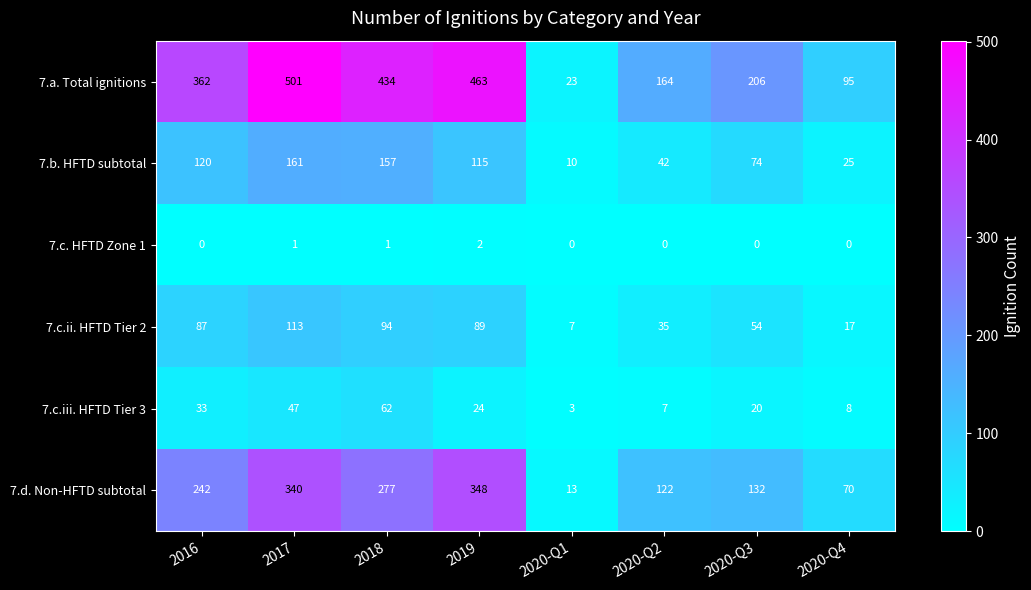

What is the approximate value of 7.d. Non-HFTD subtotal at 2019?

348